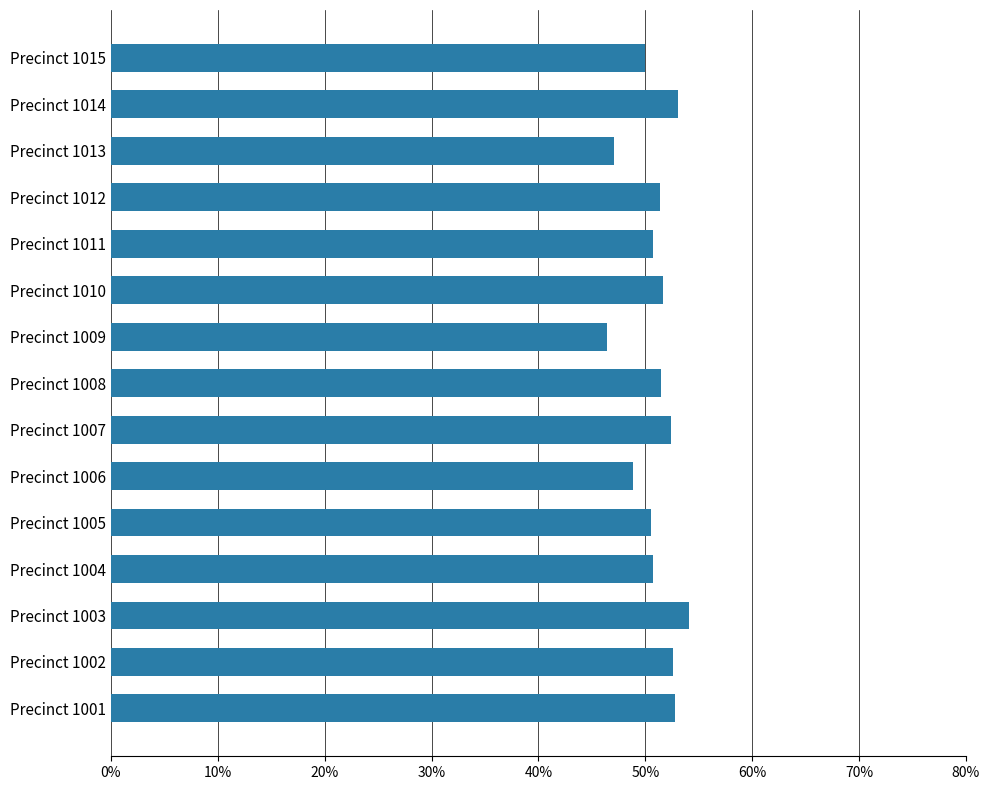

How many bars are there in total?

15